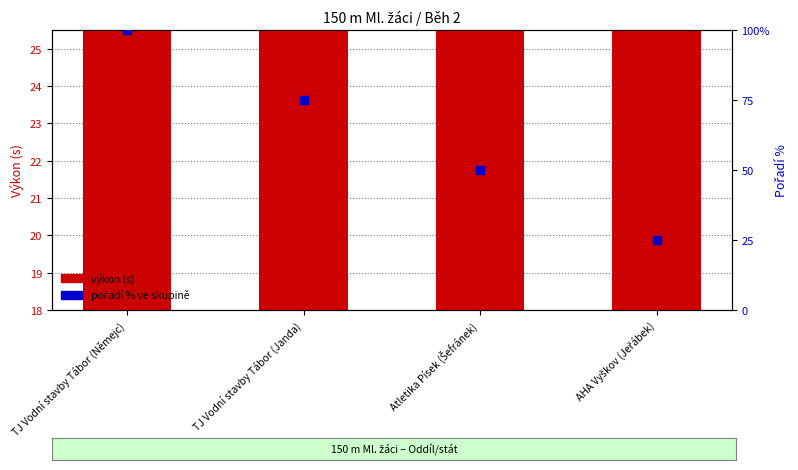

Which series reaches the maximum Y coordinate?

pořadí % ve skupině